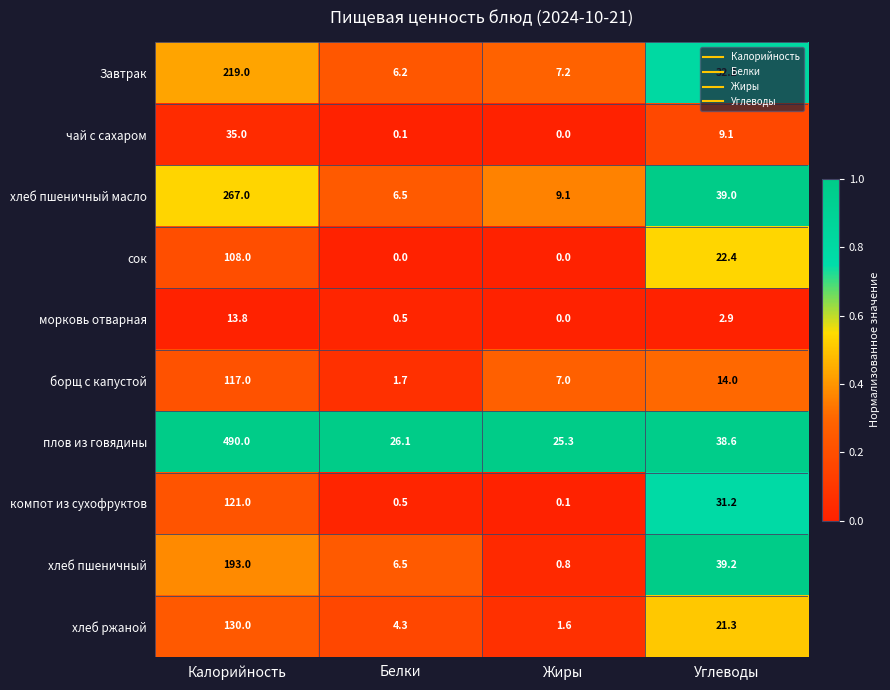

At which label does борщ с капустой reach its minimum?

Белки